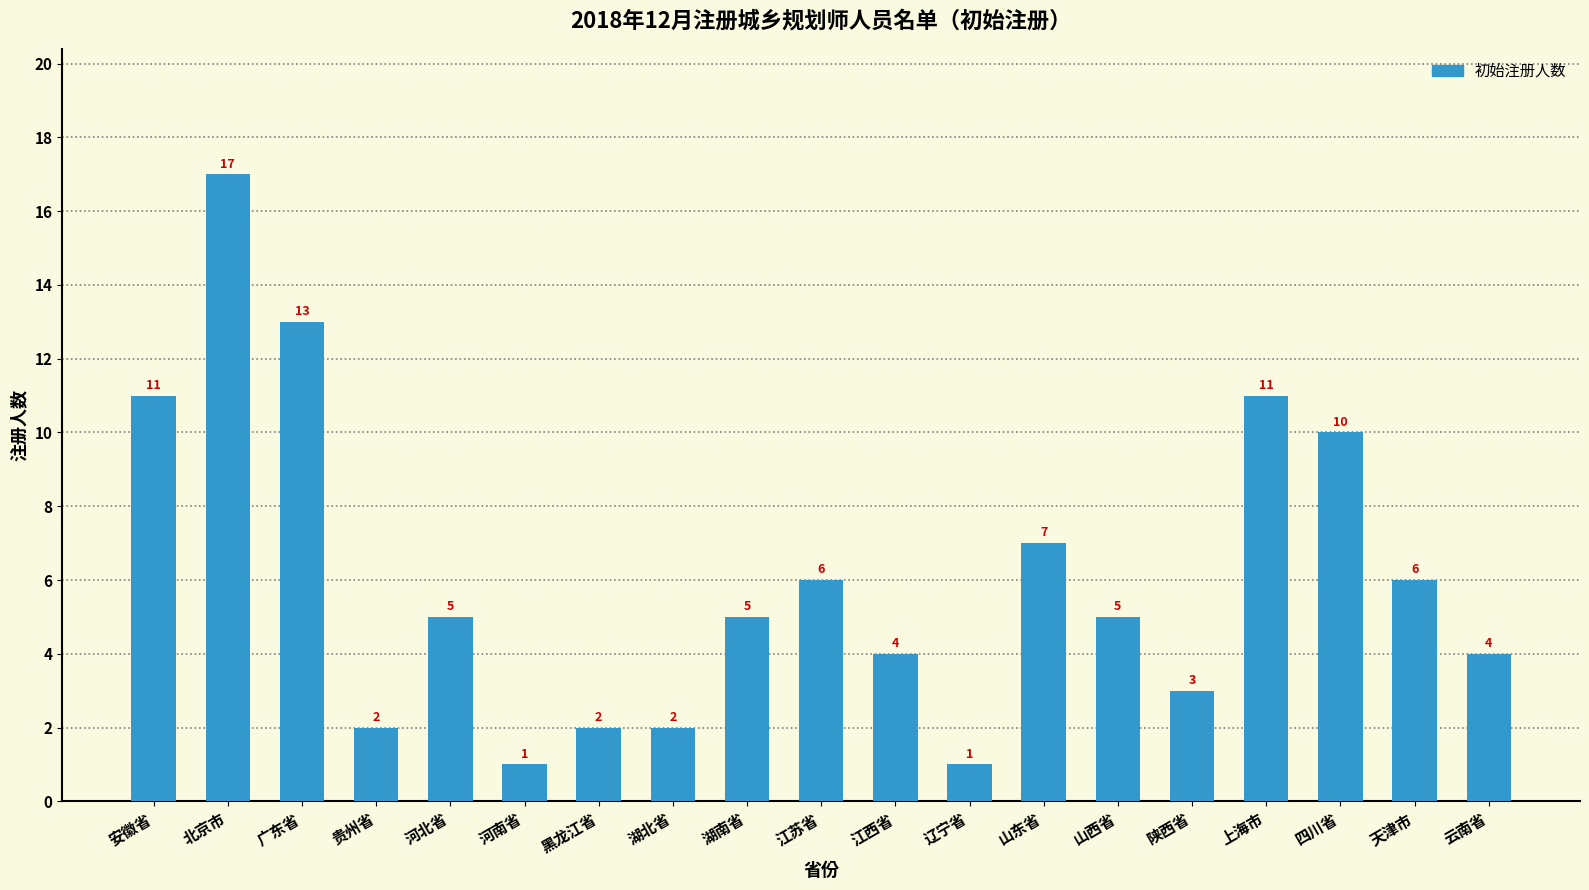

Reading left to right, list all the values displayed in this chart.

安徽省=11	北京市=17	广东省=13	贵州省=2	河北省=5	河南省=1	黑龙江省=2	湖北省=2	湖南省=5	江苏省=6	江西省=4	辽宁省=1	山东省=7	山西省=5	陕西省=3	上海市=11	四川省=10	天津市=6	云南省=4